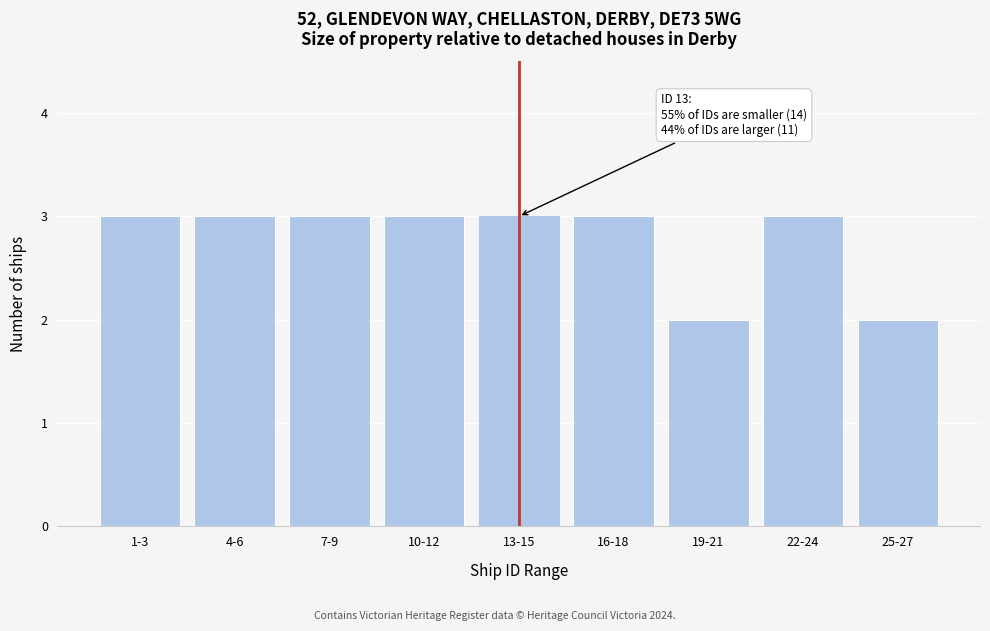

Reading right to left, list all the values displayed in this chart.

2	3	2	3	3	3	3	3	3